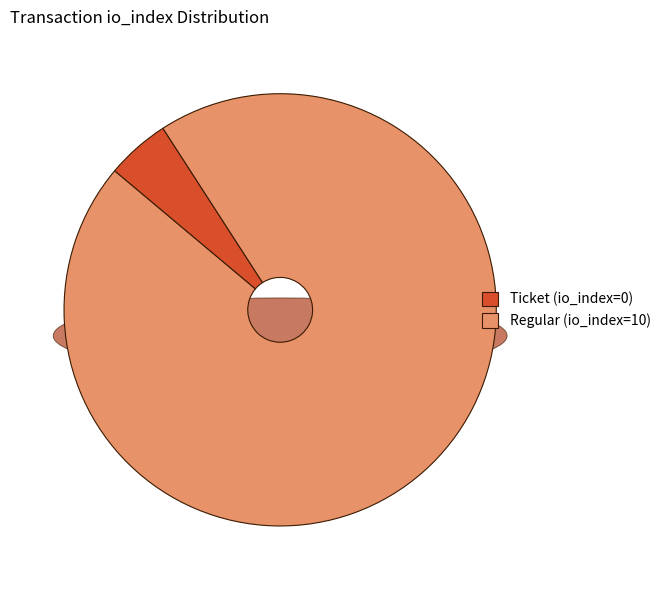

Which slice is the largest?

Regular (io_index=10)